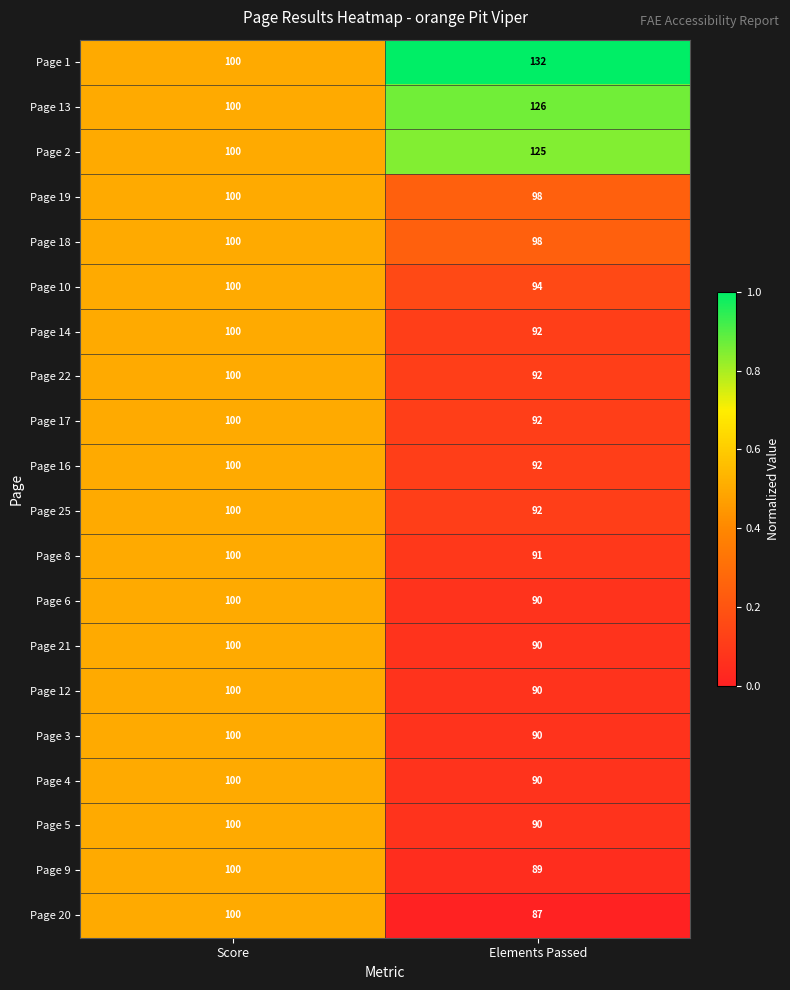

What is the greatest value displayed?

132